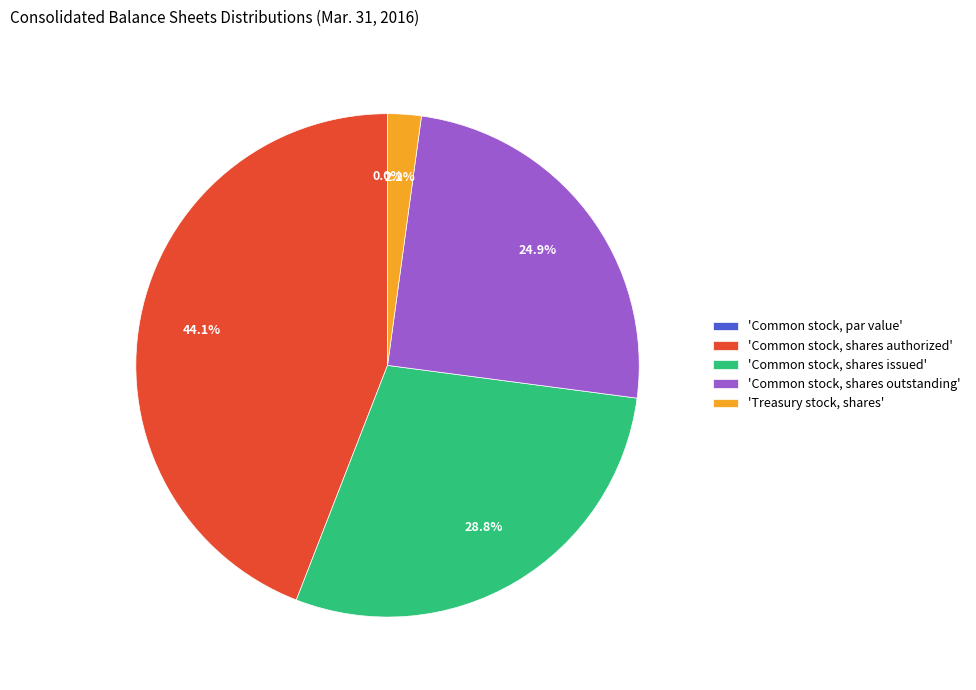

Between 'Treasury stock, shares' and 'Common stock, shares issued', which is larger?

'Common stock, shares issued'